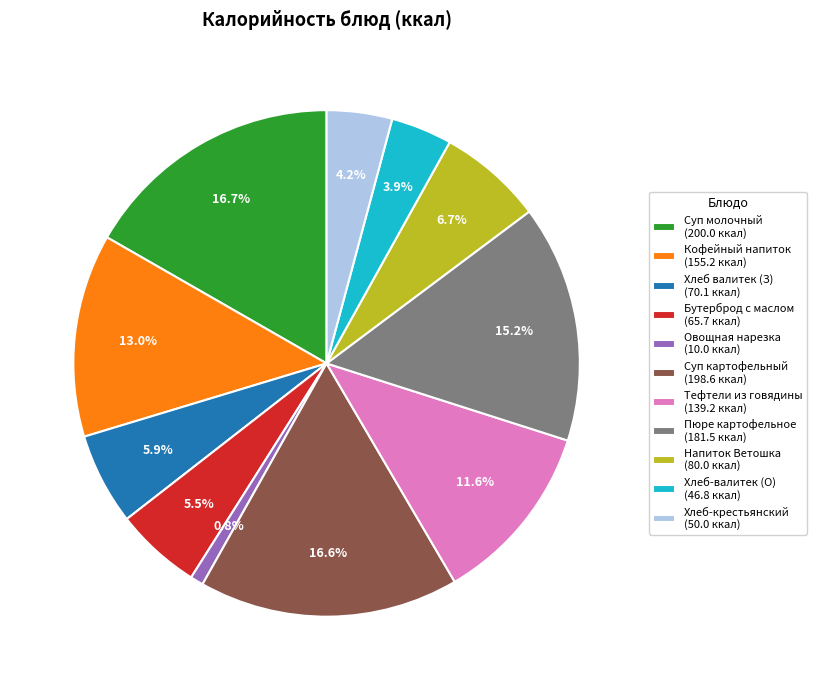

How many segments does this pie chart have?

11